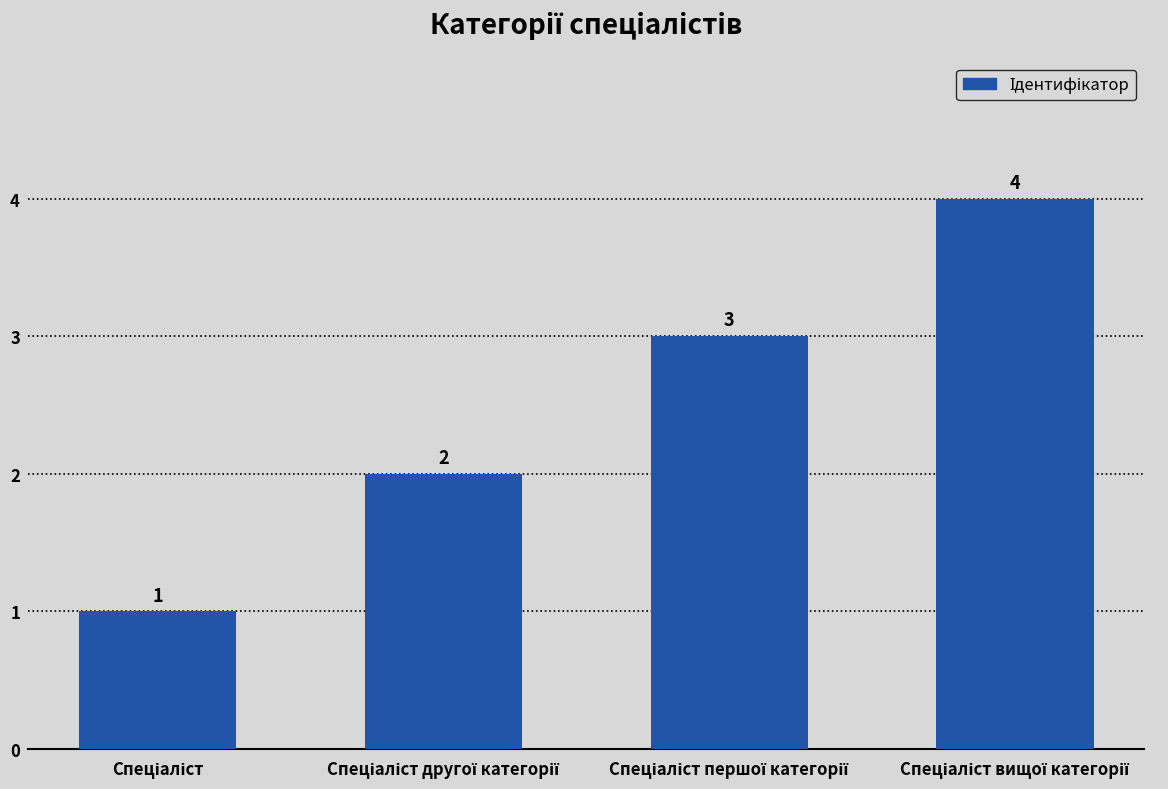

What is the sum of all values?

10